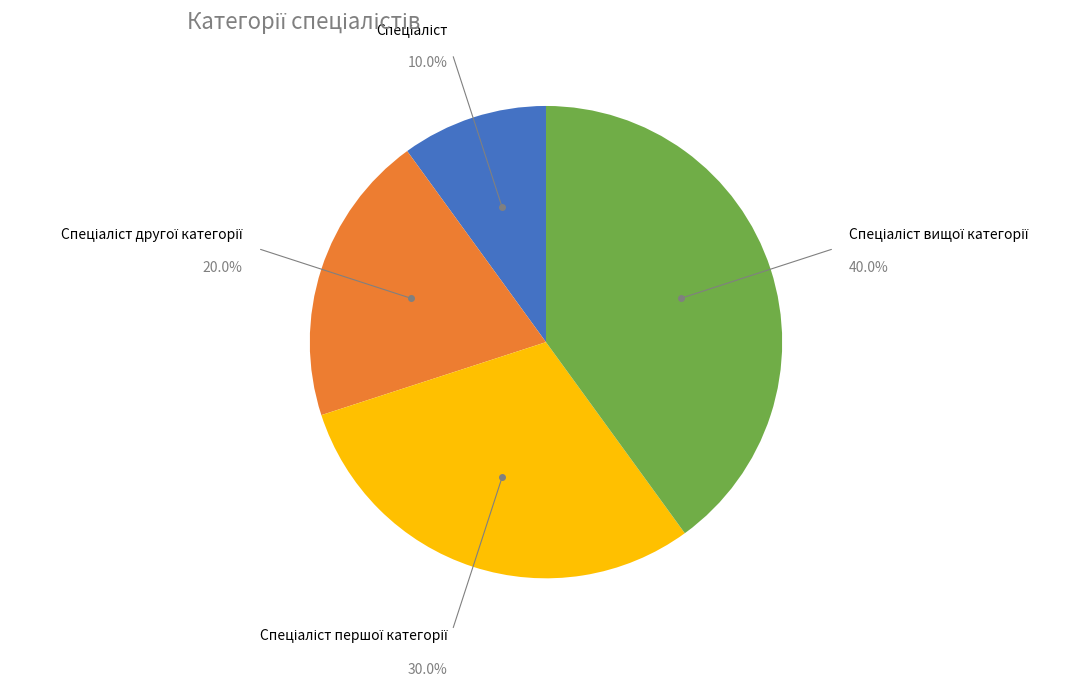

Is there any slice that represents more than half of the pie?

No